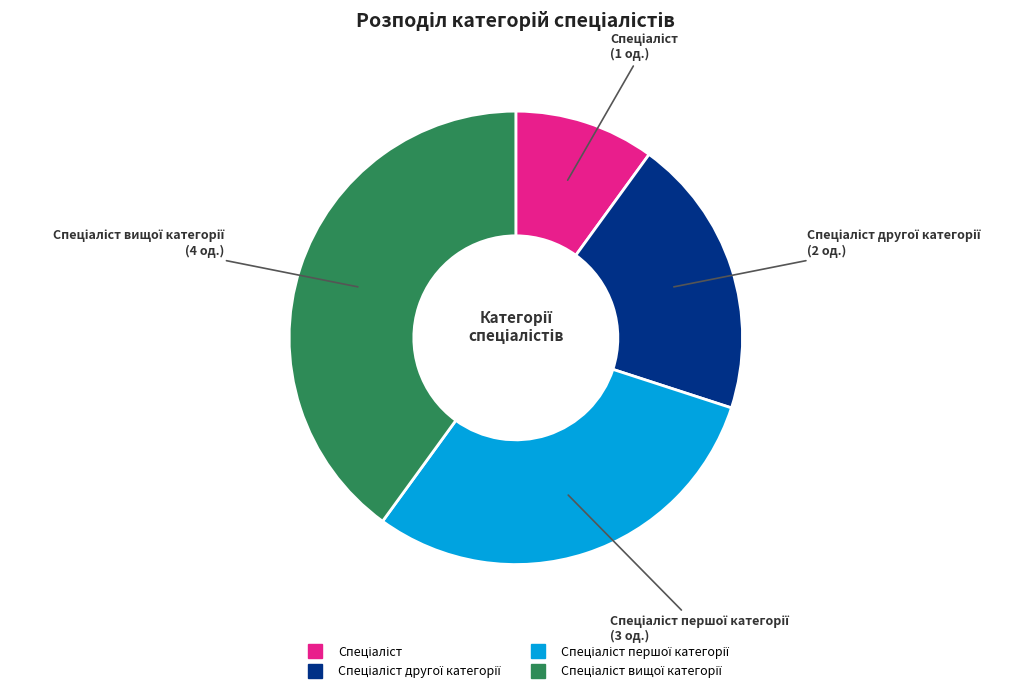

Is there a majority slice in this chart?

No